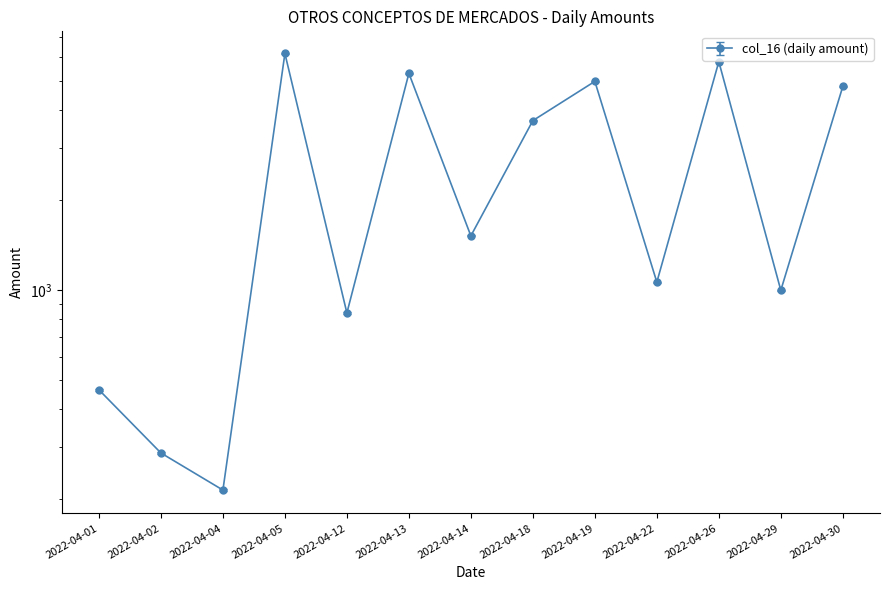

At which category does the chart reach its peak across all series?

2022-04-05